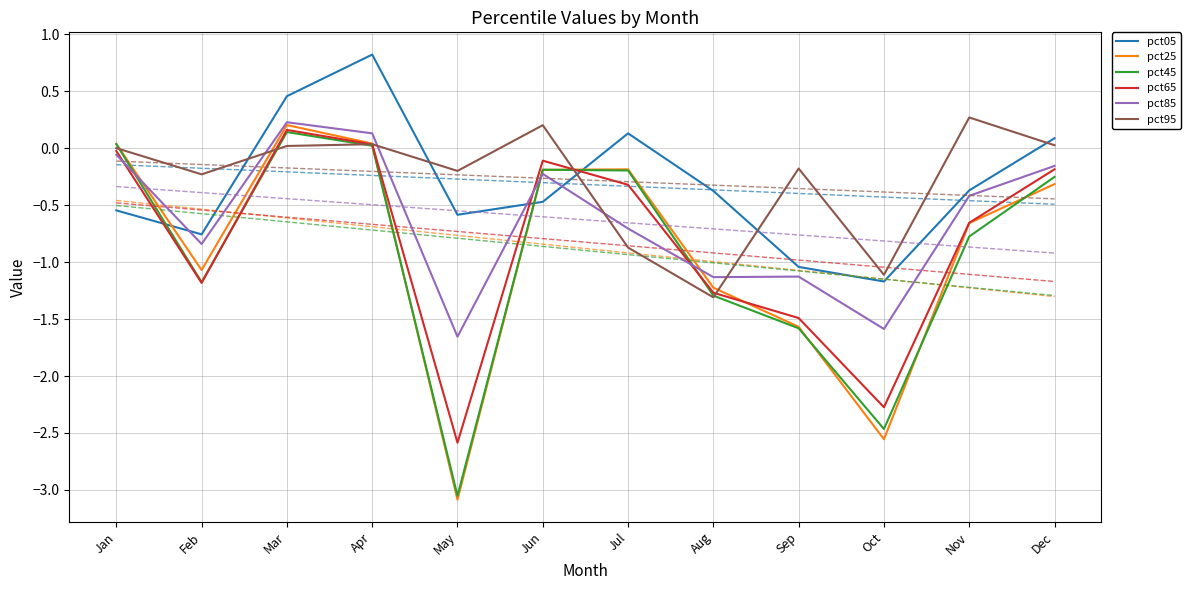

At Jun, list the series in order from largest to smallest.

pct95, pct65, pct45, pct25, pct85, pct05